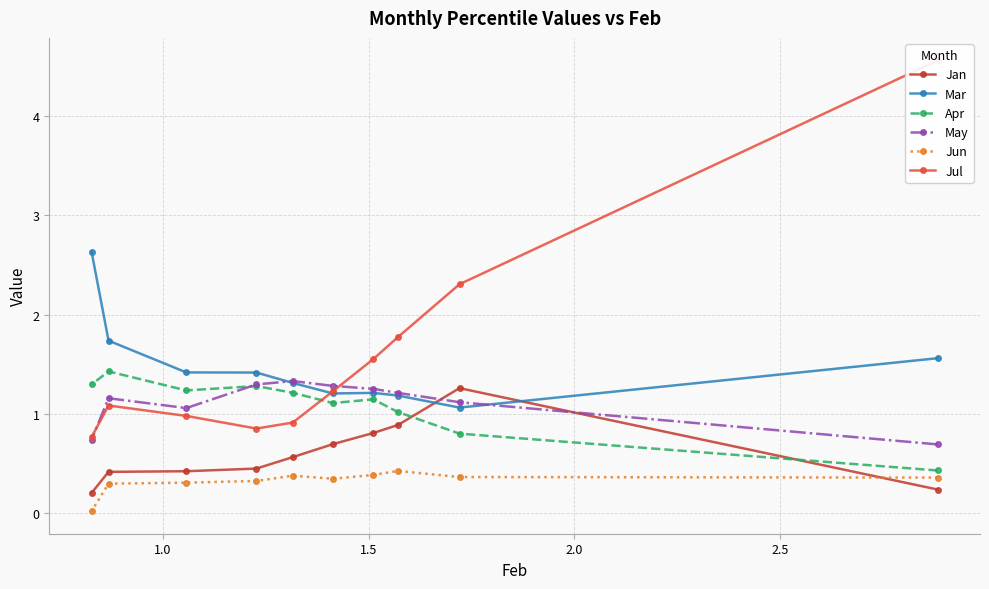

What is the highest value of the Apr series?

1.4